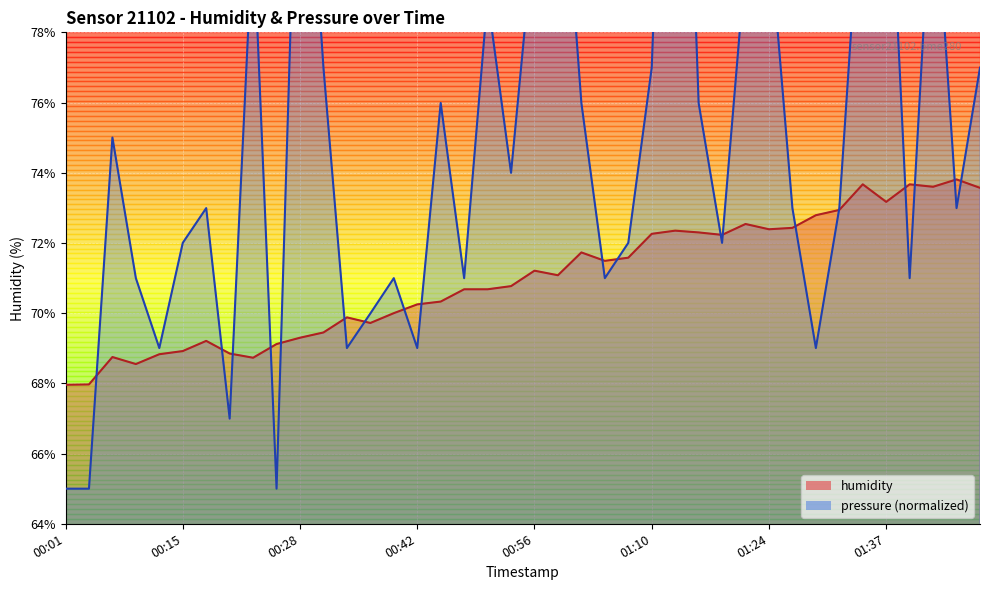

What is the label of the 7th point from the left?

00:17